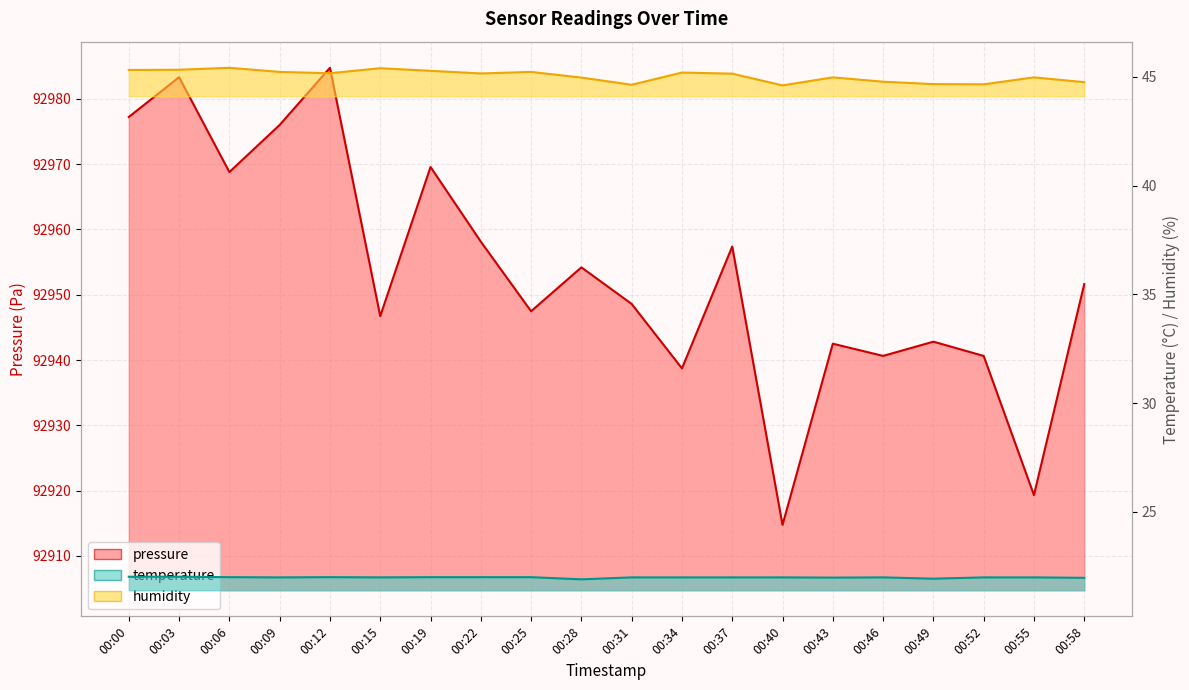

At which label is pressure closest to 92949?

00:31